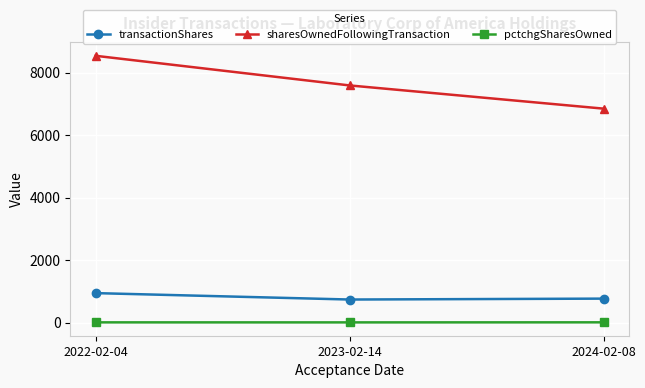

Between 2022-02-04 and 2024-02-08, which series saw the biggest shift?

sharesOwnedFollowingTransaction